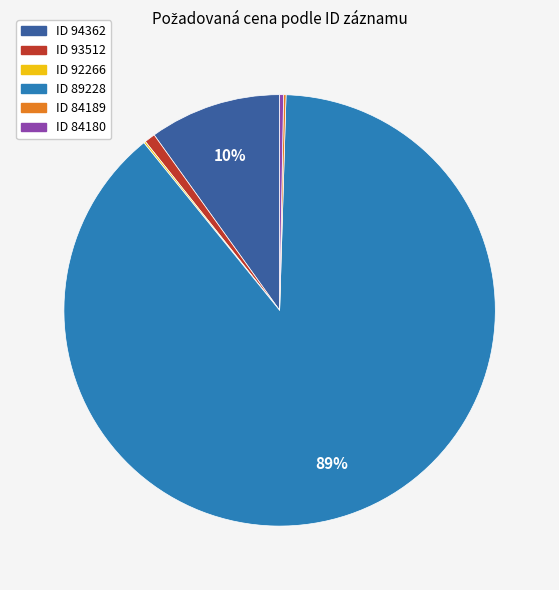

To the nearest percent, what is the difference between the largest and smallest slice percentages?

89%